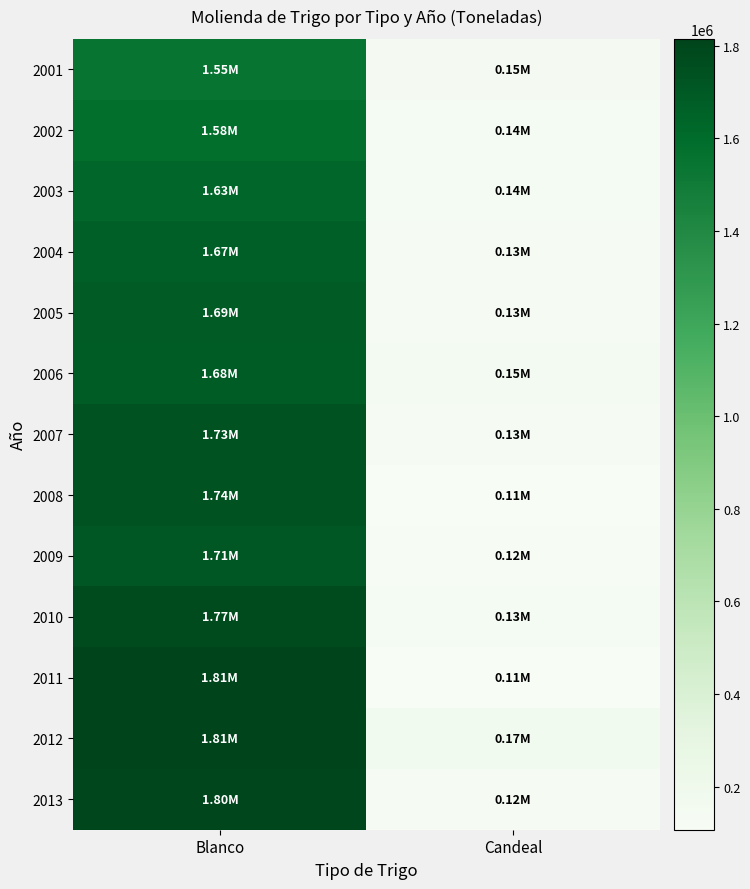

Rank the series by their maximum value, from highest to lowest.

2011, 2012, 2013, 2010, 2008, 2007, 2009, 2005, 2006, 2004, 2003, 2002, 2001